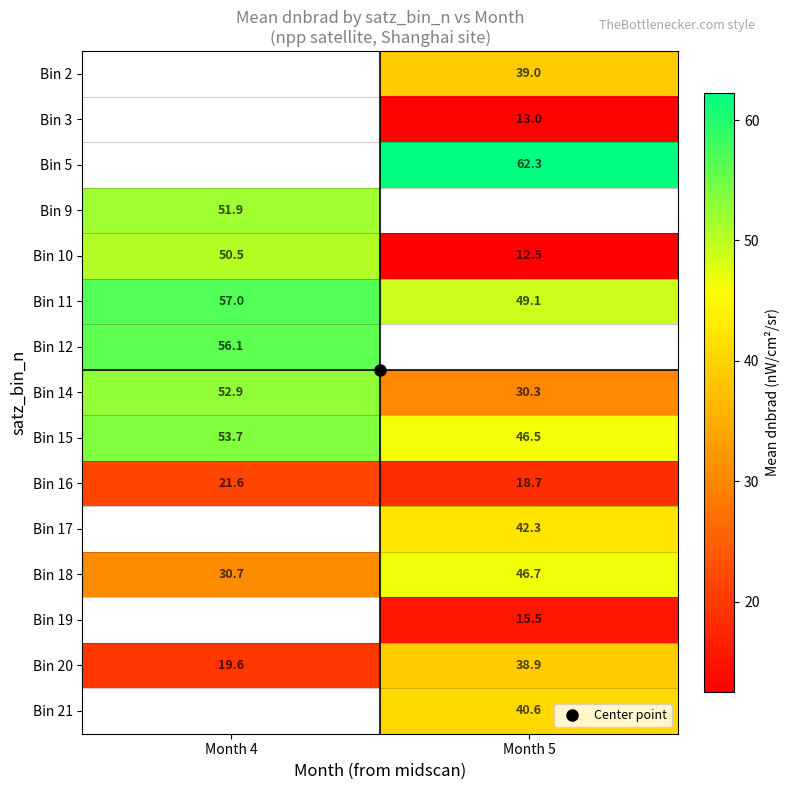

What is the smallest value displayed?

12.5